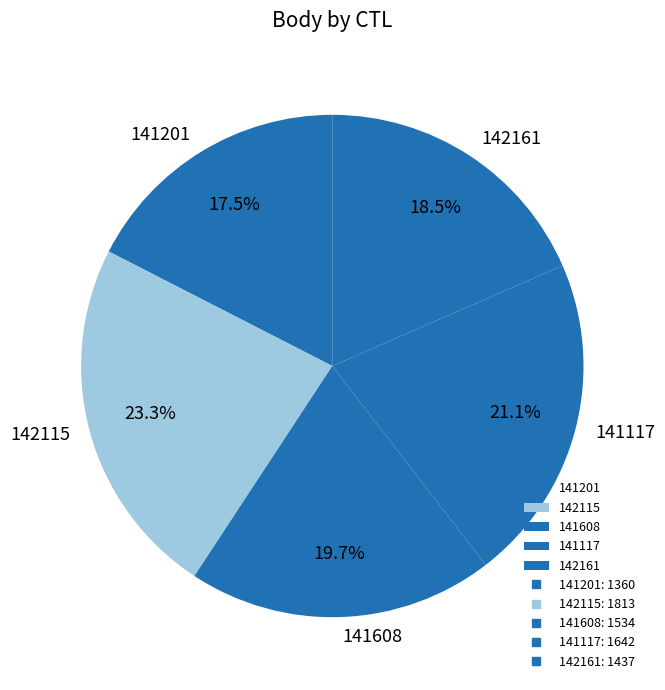

To the nearest percent, what is the difference between the largest and smallest slice percentages?

6%